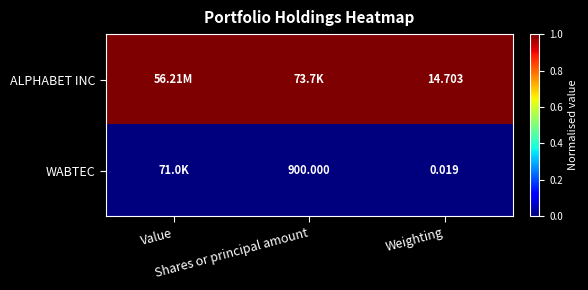

List the series in order of their overall mean, lowest first.

WABTEC, ALPHABET INC